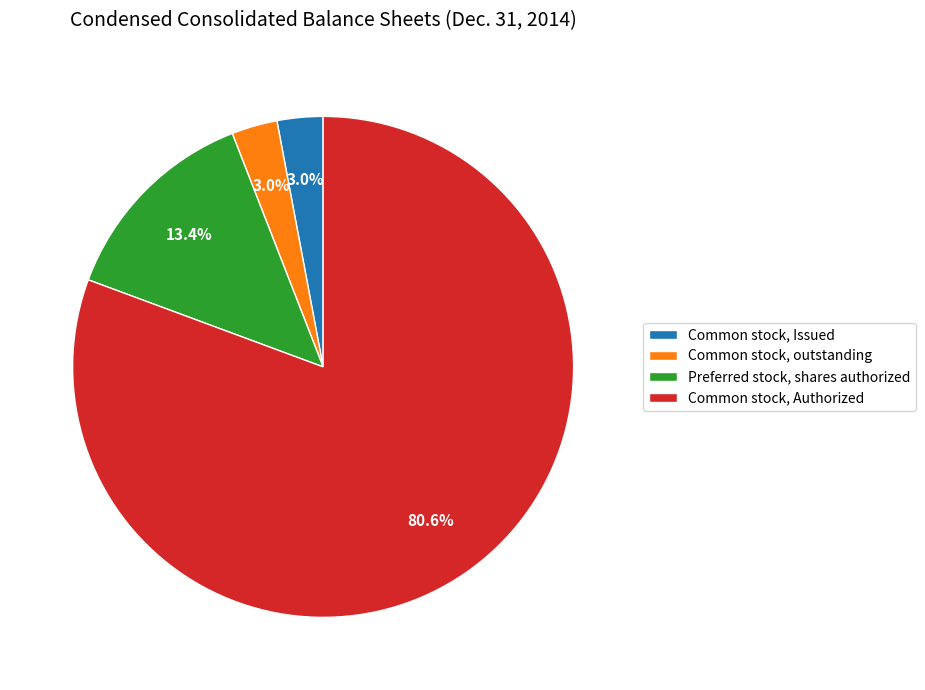

How many slices are in this pie chart?

4